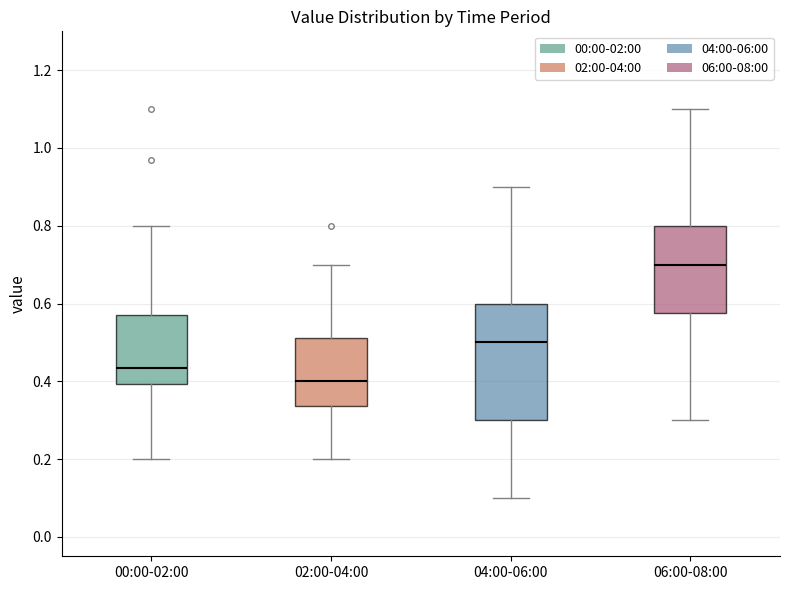

Which box has the highest median line?

06:00-08:00